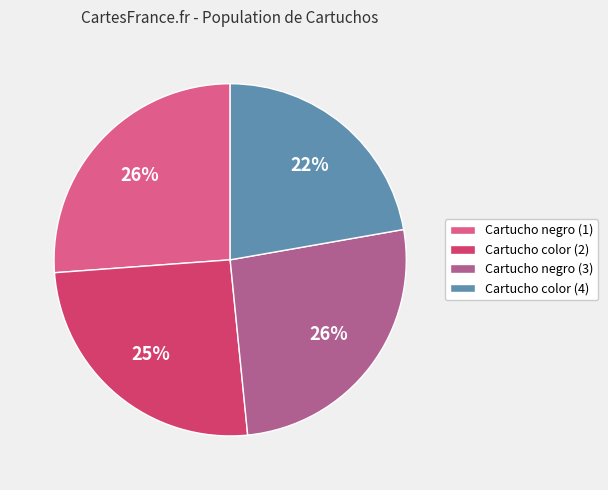

Approximately how many times larger is the value at Cartucho negro (1) compared to Cartucho negro (3)?

1.0